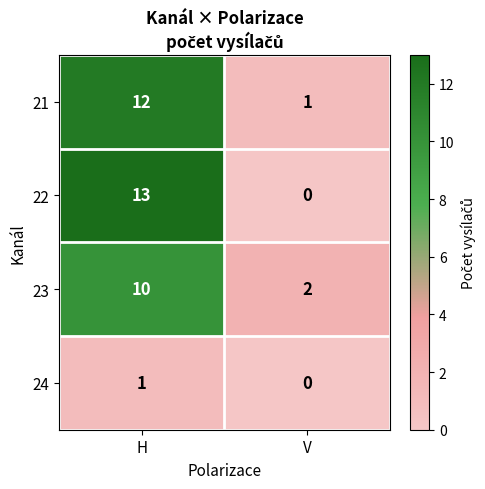

Count the number of data series in this chart.

4